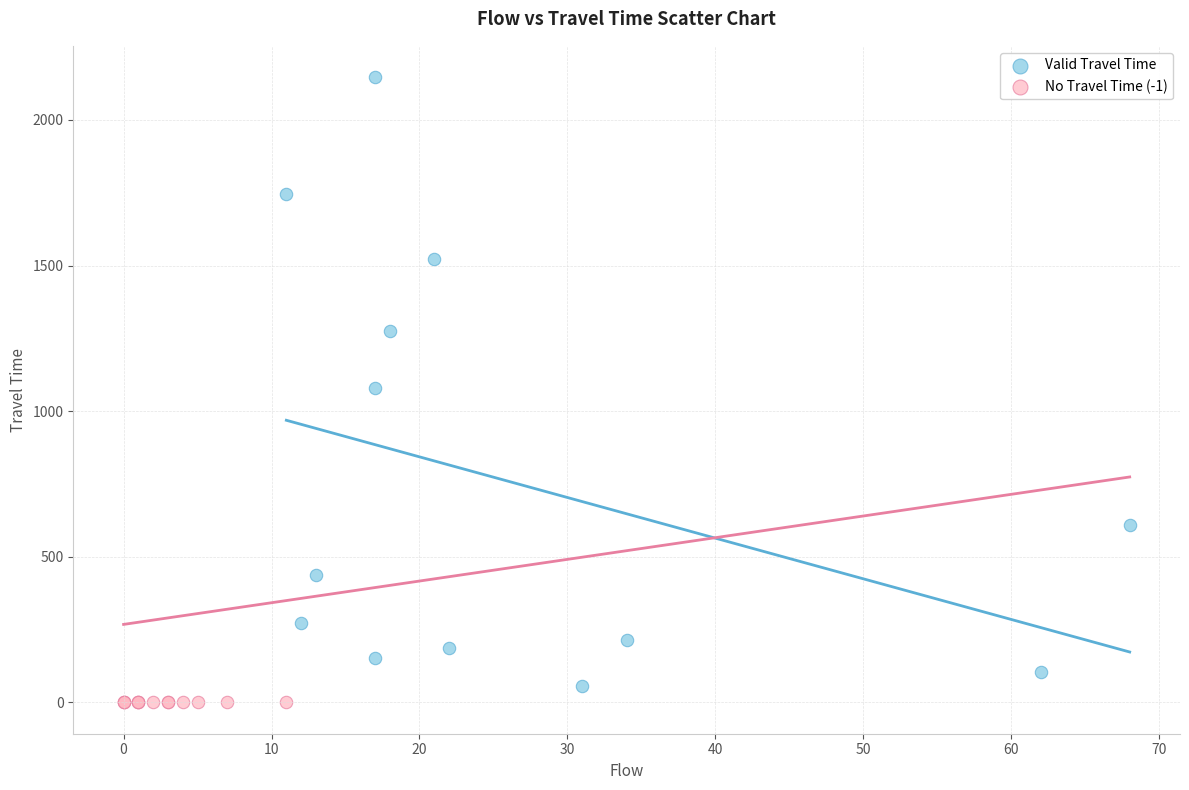

Which series reaches the maximum Y coordinate?

Valid Travel Time